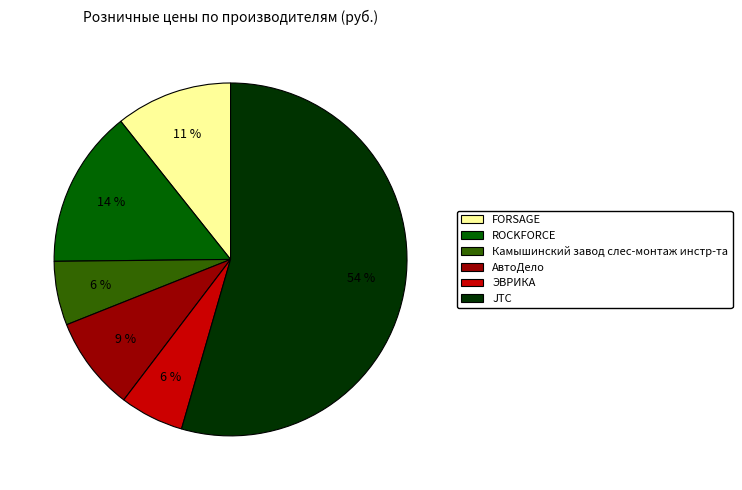

To the nearest percent, what percentage of the pie is JTC?

54%